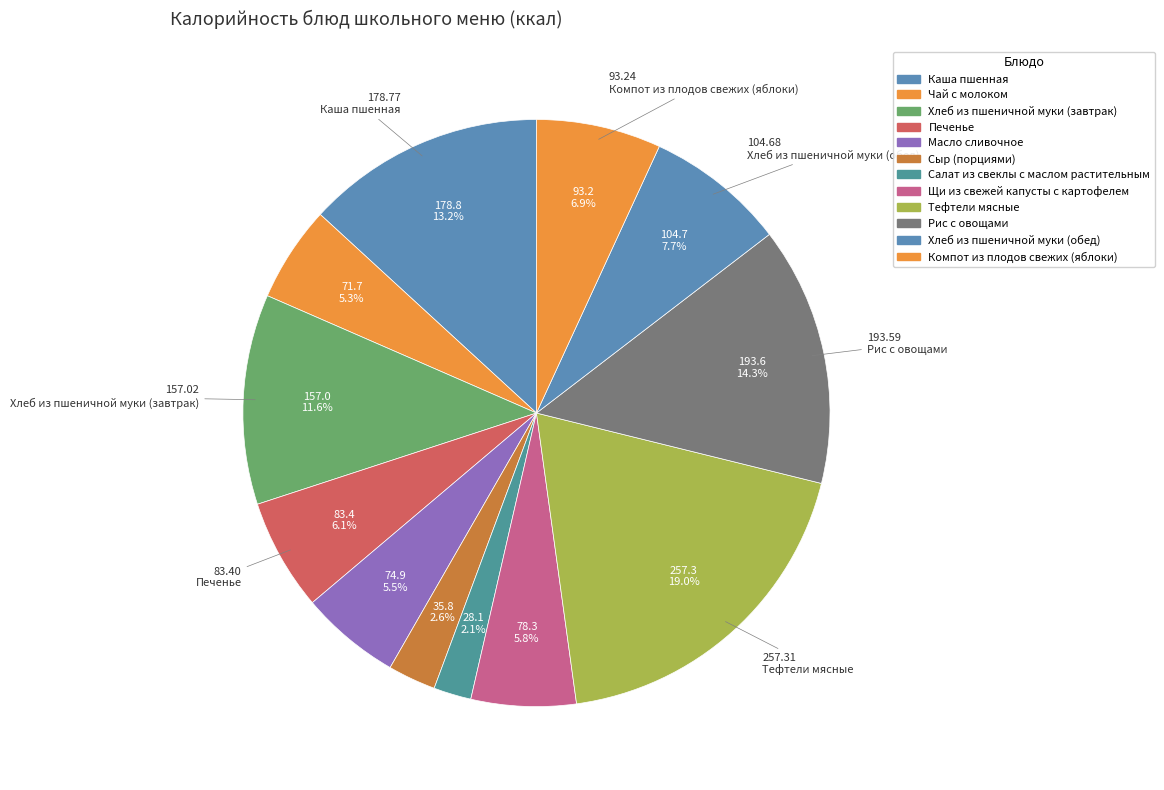

What percentage is NOT represented by Щи из свежей капусты с картофелем?

94.2%